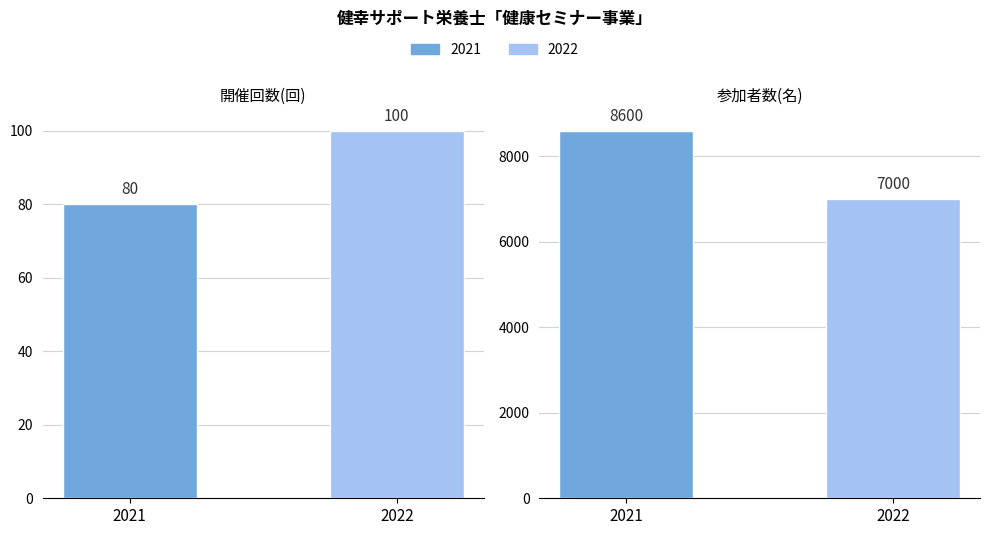

Which series changed the most between 開催回数(回) and 参加者数(名)?

2021